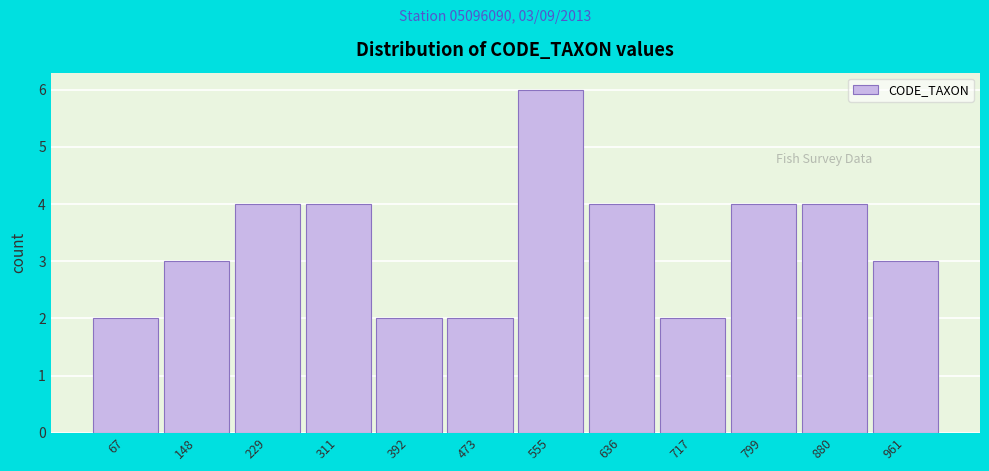

Reading left to right, what are all the values shown in this chart?

67=2	148=3	229=4	311=4	392=2	473=2	555=6	636=4	717=2	799=4	880=4	961=3